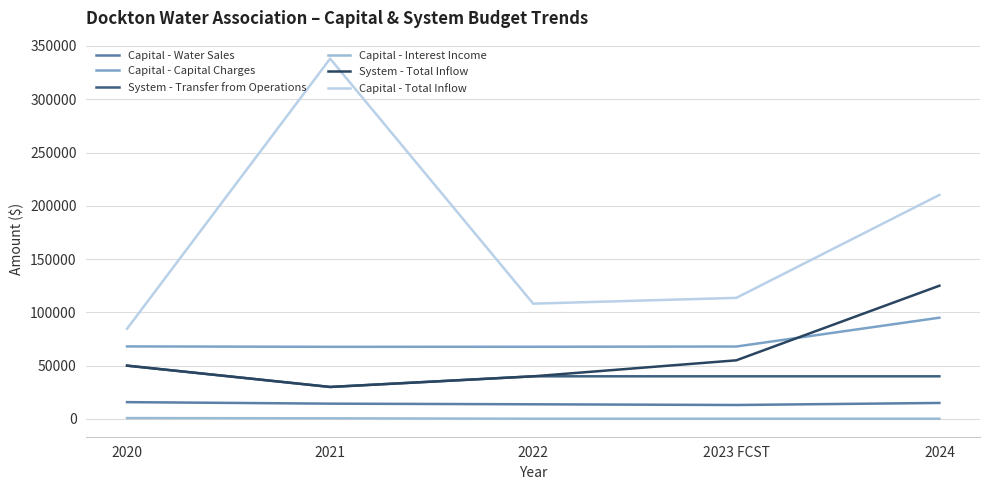

The System - Total Inflow series shows 55000.0 at 2023 FCST. True or false?

True